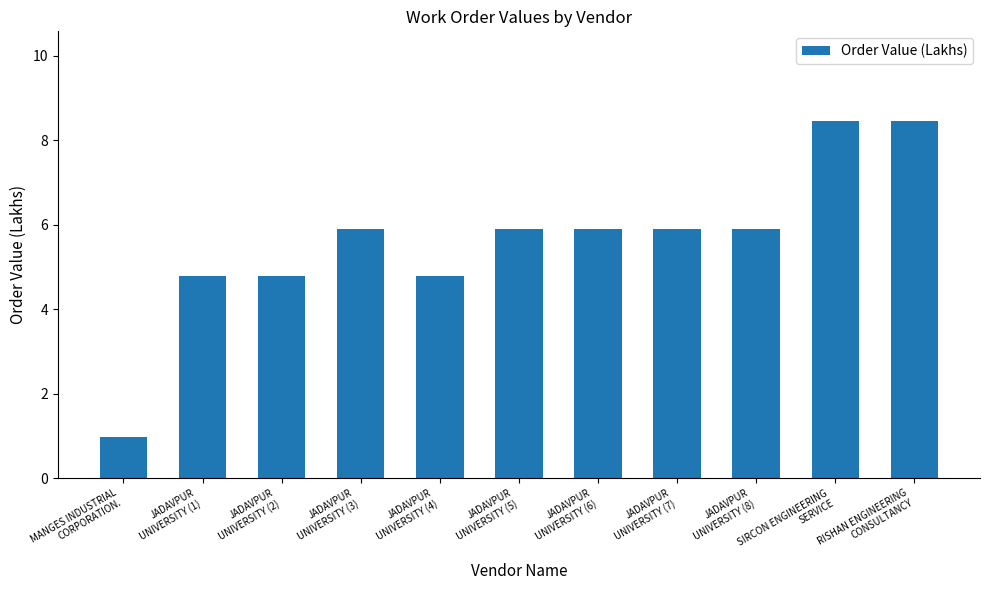

True or false: the data shows 4.8 at JADAVPUR
UNIVERSITY (2).

True